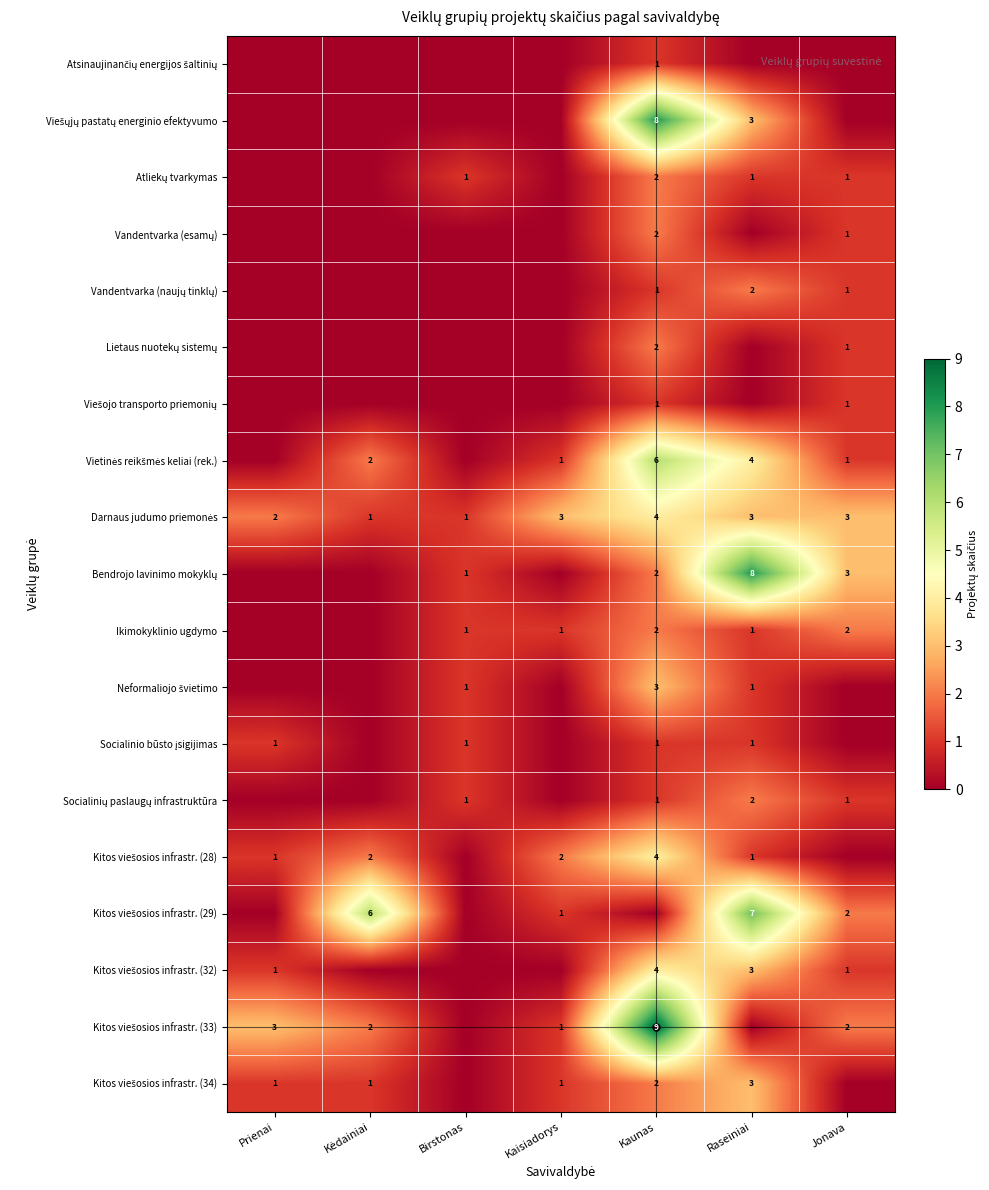

How many data points in Atsinaujinančių energijos šaltinių are above 0?

1